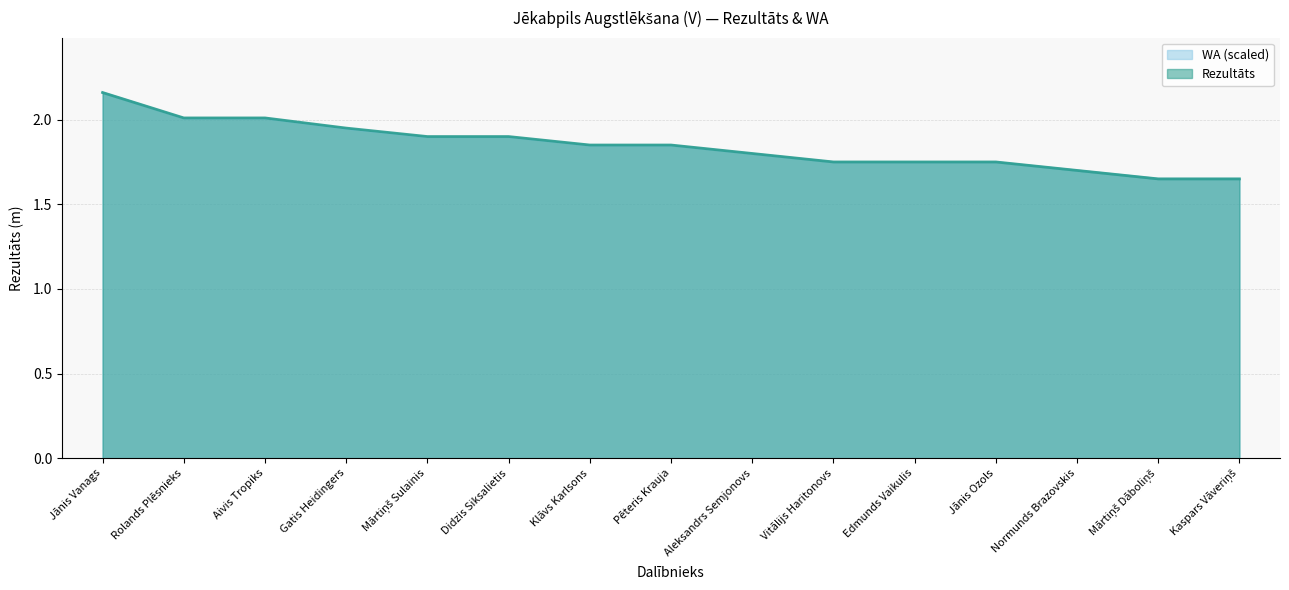

True or false: WA has more than 0 interior local peaks.

False